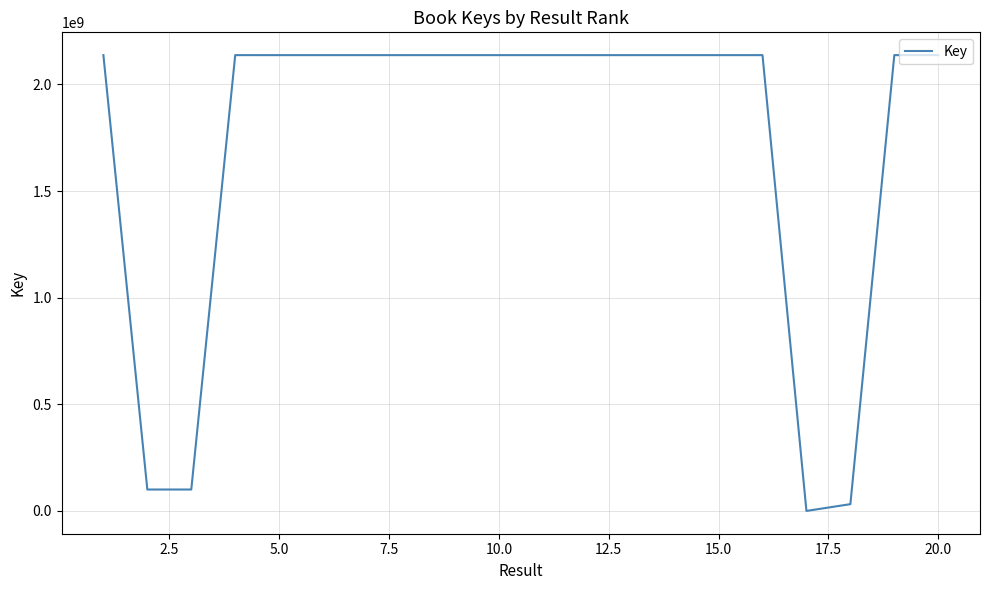

What is the difference between the maximum and minimum values?

2137709362